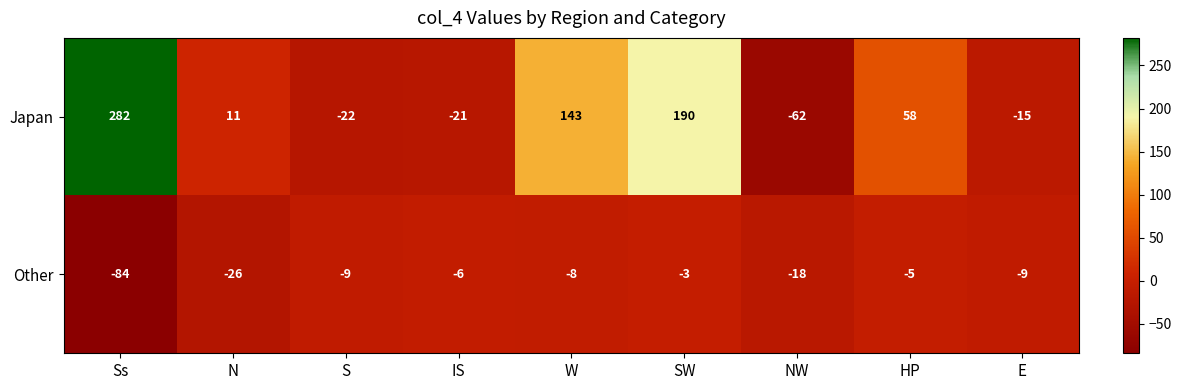

Reading left to right, transcribe all the data shown in this chart.

Japan: Ss=282	N=11	S=-22	IS=-21	W=143	SW=190	NW=-62	HP=58	E=-15
Other: Ss=-84	N=-26	S=-9	IS=-6	W=-8	SW=-3	NW=-18	HP=-5	E=-9